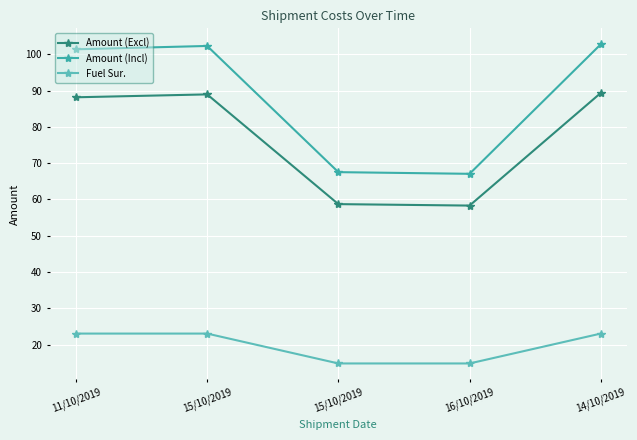

Count the number of categories in the chart.

5